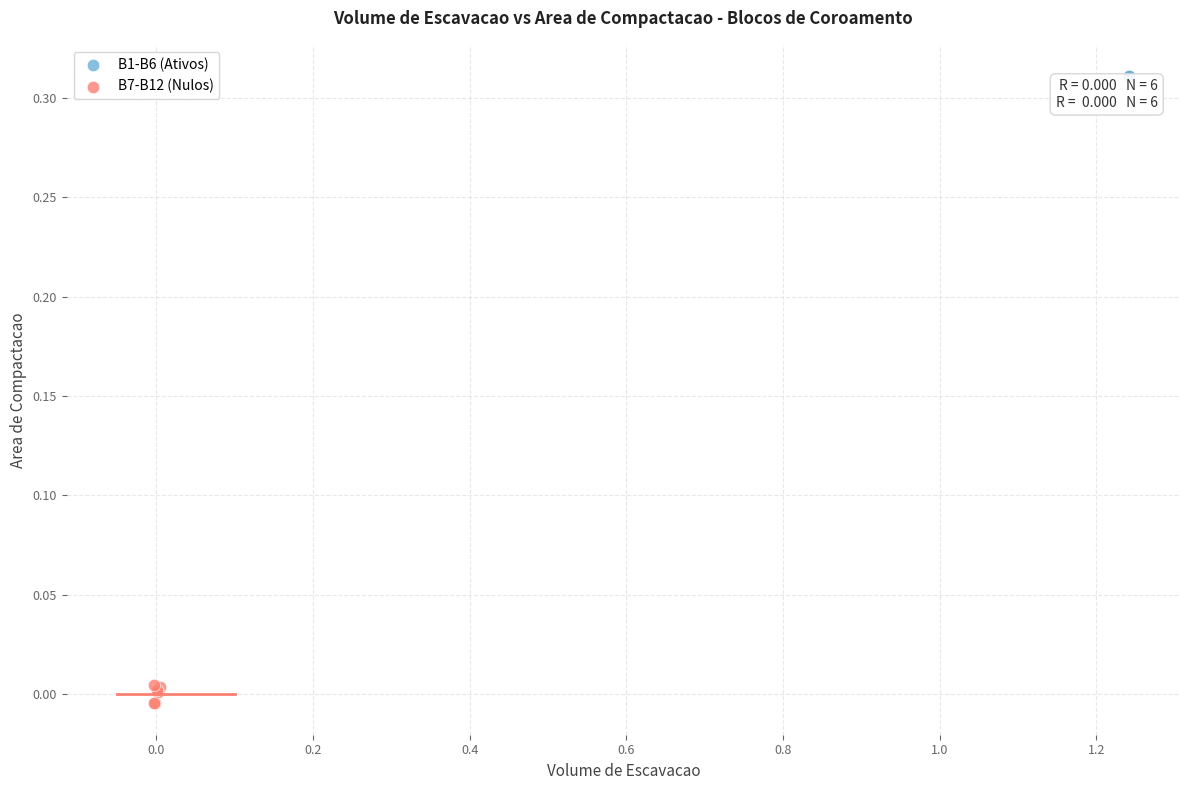

Which series reaches the maximum Y coordinate?

B1-B6 (Ativos)